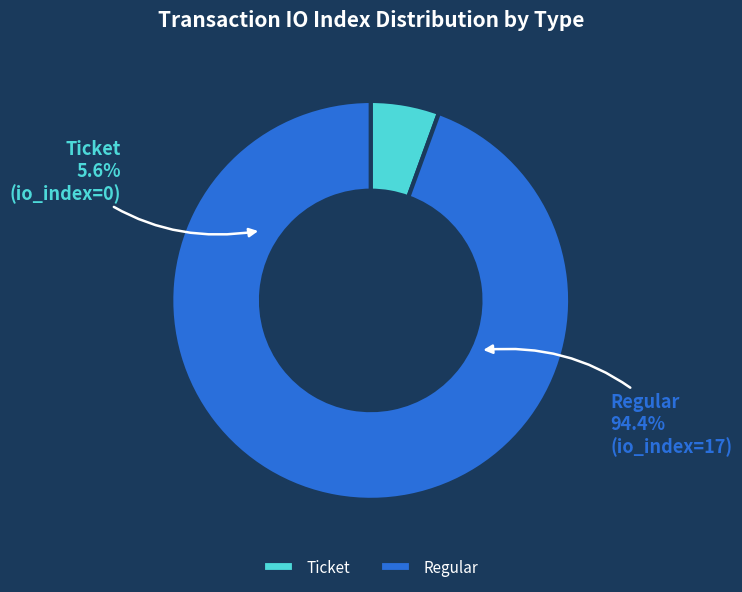

How many slices are in this pie chart?

2